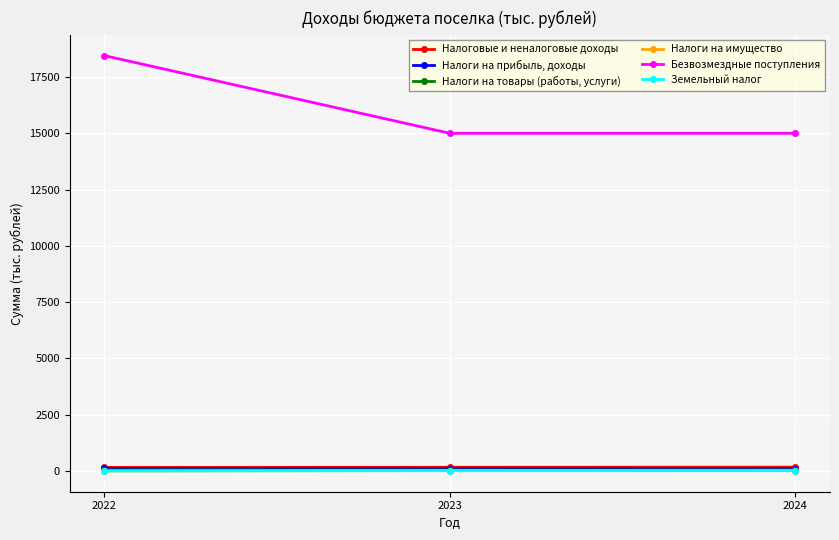

How many values in the Налоги на имущество series exceed 18?

2